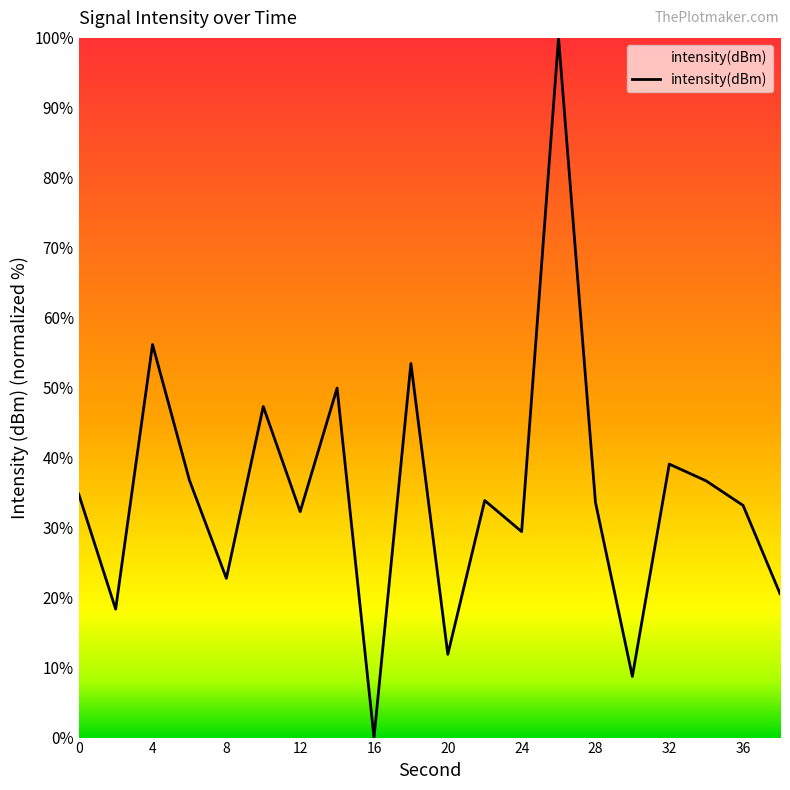

What is the difference between the maximum and minimum values?

100.0